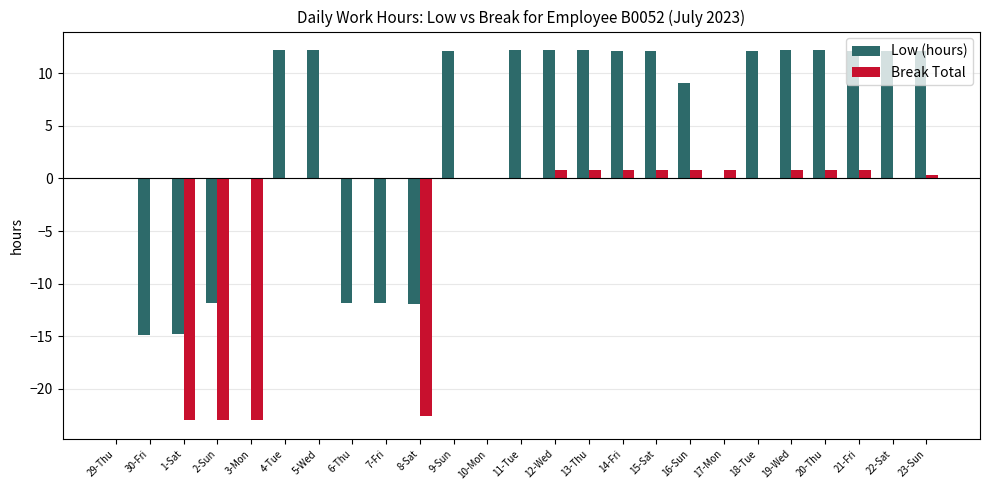

Is it true that Break Total equals -8.4 at 22-Sat?

False